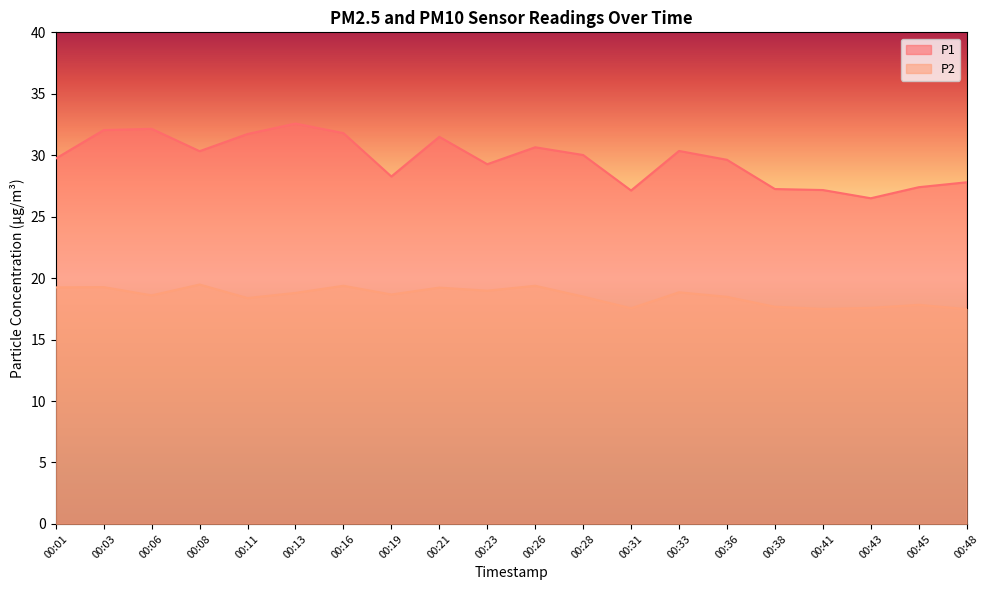

True or false: P1 and P2 cross at least once.

False